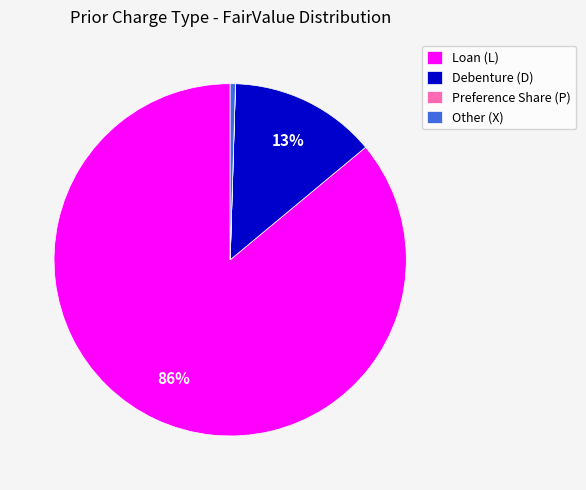

Does Loan (L) represent more than half of the total?

Yes